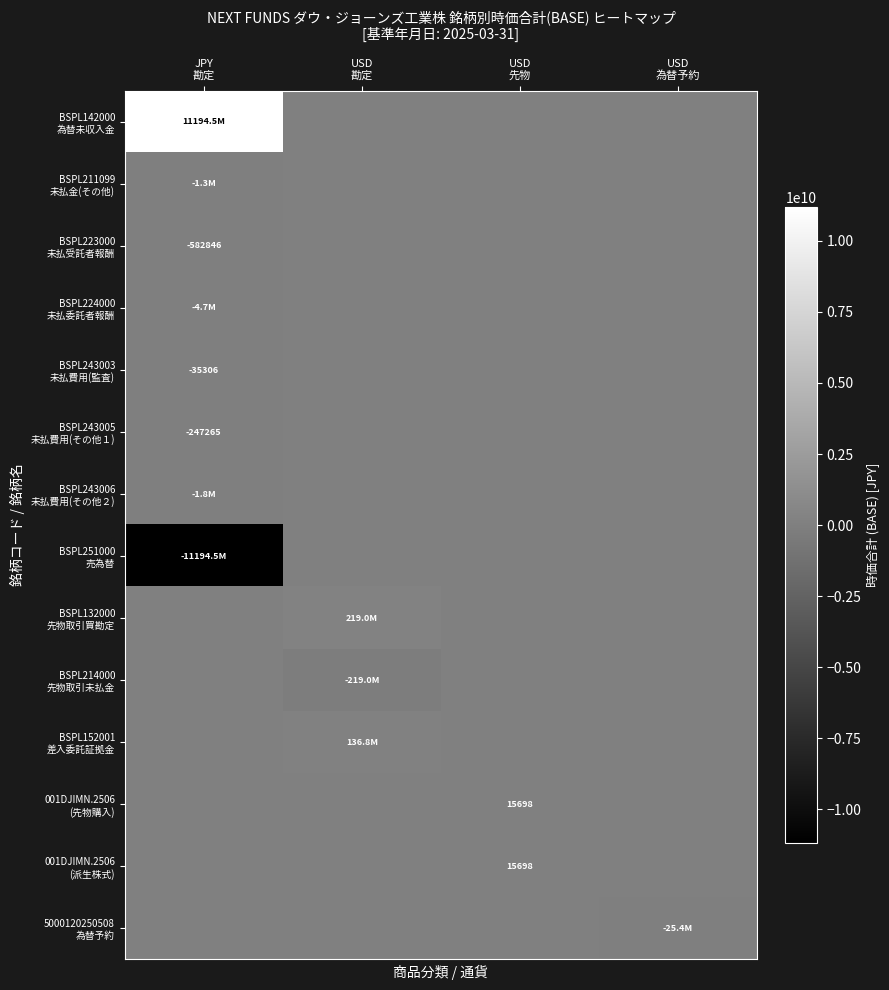

What is the spread (max minus min) of values at USD
勘定?

437997906